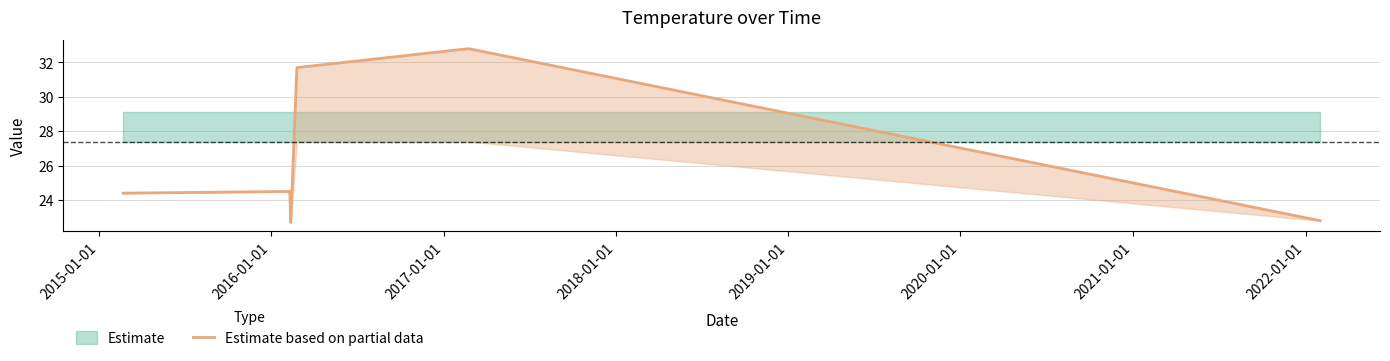

What is the lowest value of the Estimate based on partial data series?

22.7